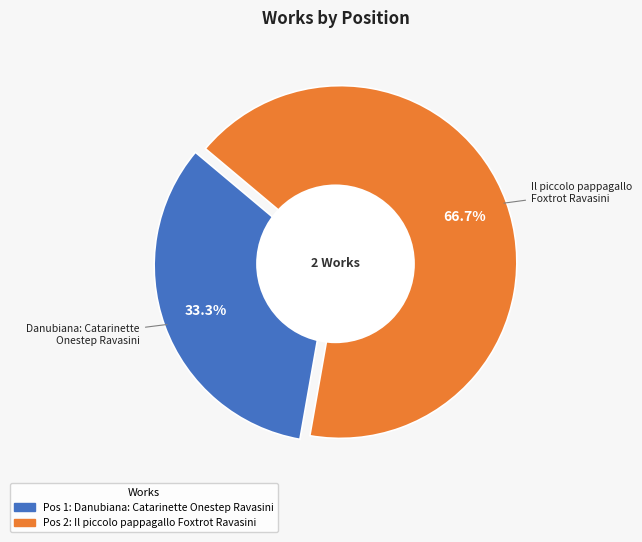

Rank the categories by value from highest to lowest.

Il piccolo pappagallo, Foxtrot Ravasini, Danubiana: Catarinette, Onestep Ravasini